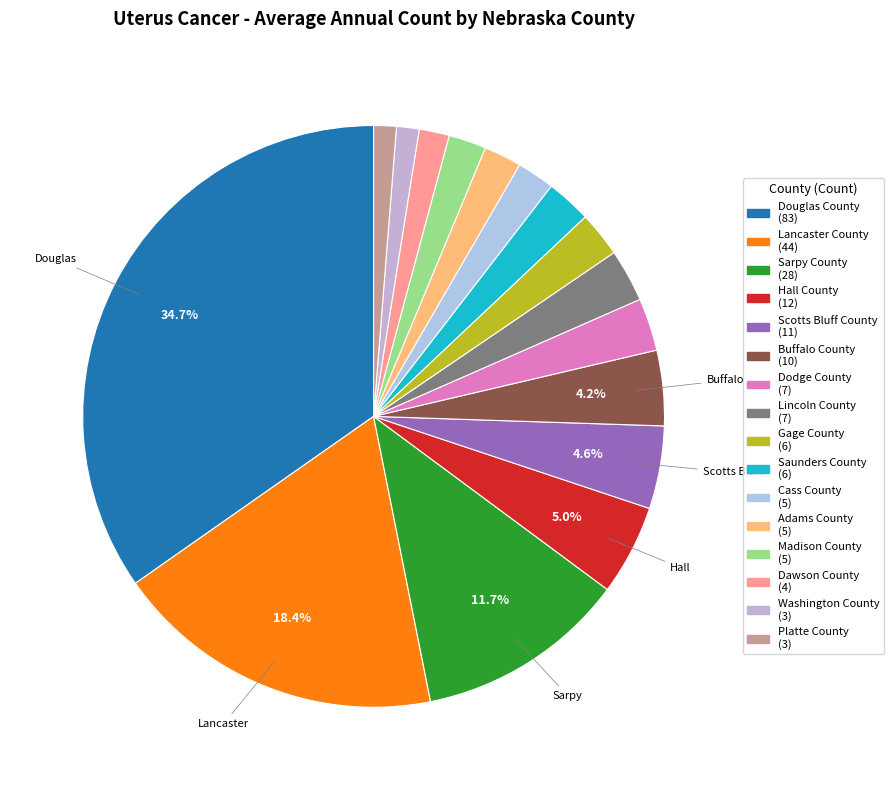

What is the change in value from Hall County to Buffalo County?

-2